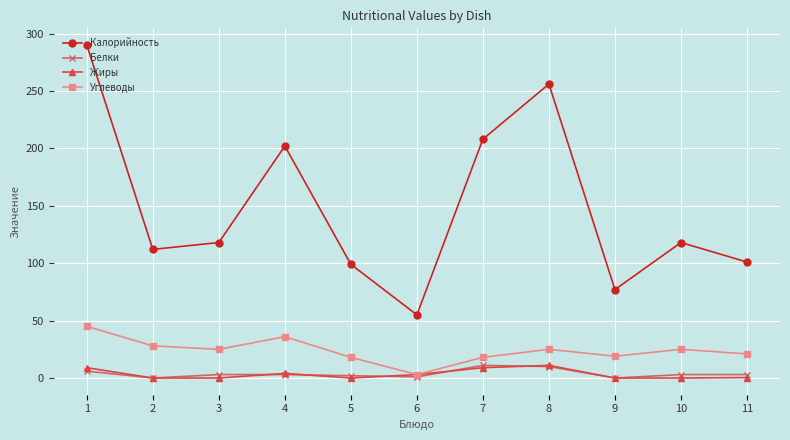

What is the difference between the maximum and minimum values in the Жиры series?

11.0